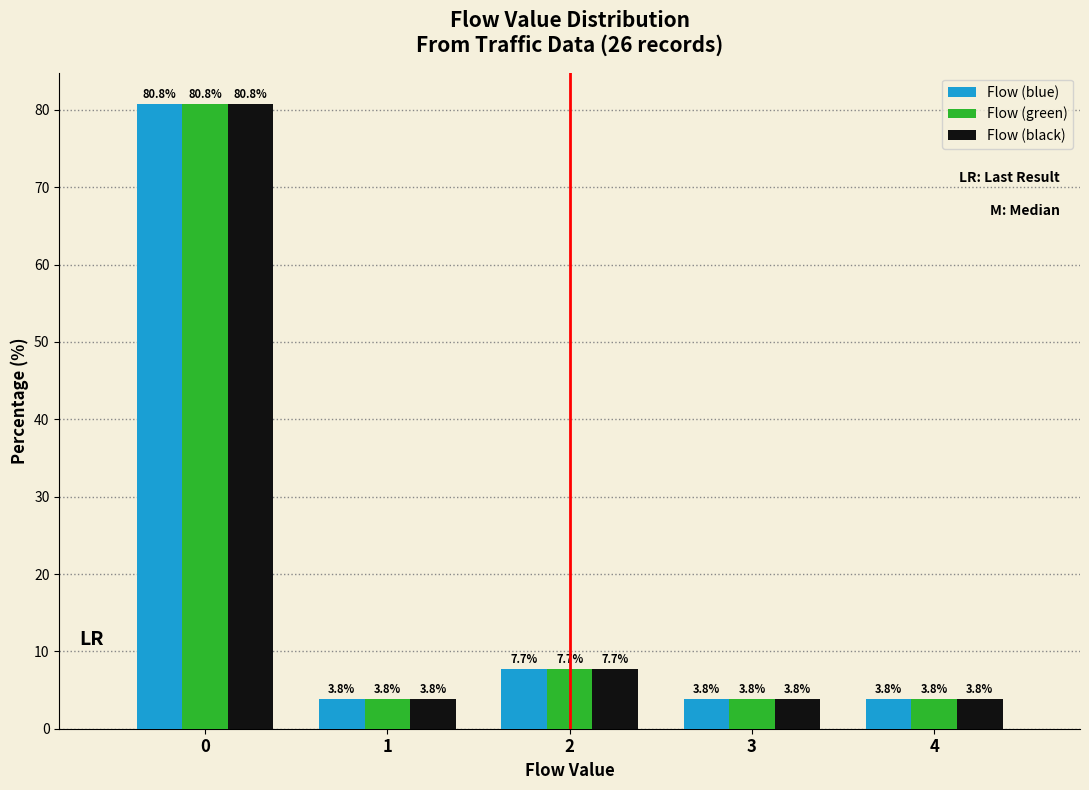

Reading left to right, what are all the values shown in this chart?

Flow (blue): 80.8	3.8	7.7	3.8	3.8
Flow (green): 80.8	3.8	7.7	3.8	3.8
Flow (black): 80.8	3.8	7.7	3.8	3.8